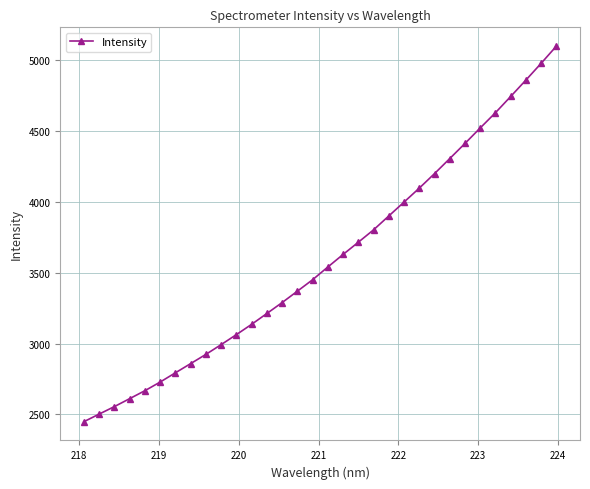

How many lines are shown in the chart?

1